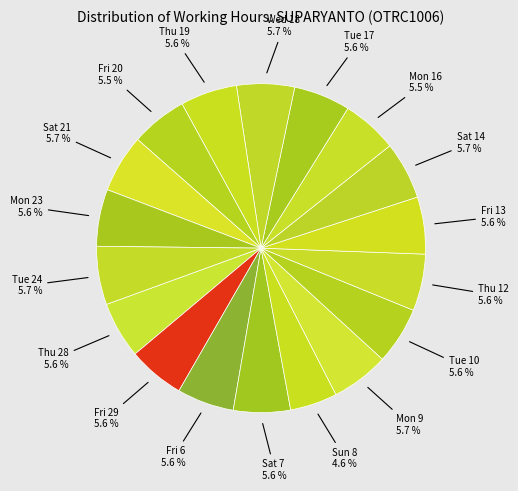

How many slices are in this pie chart?

18